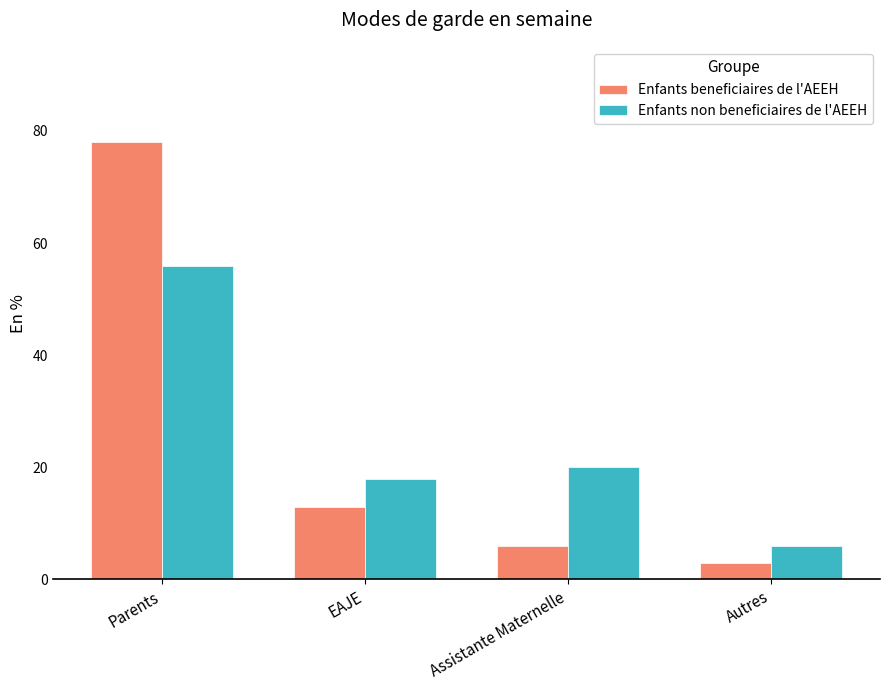

Which category has the highest value in the Enfants non beneficiaires de l'AEEH series?

Parents